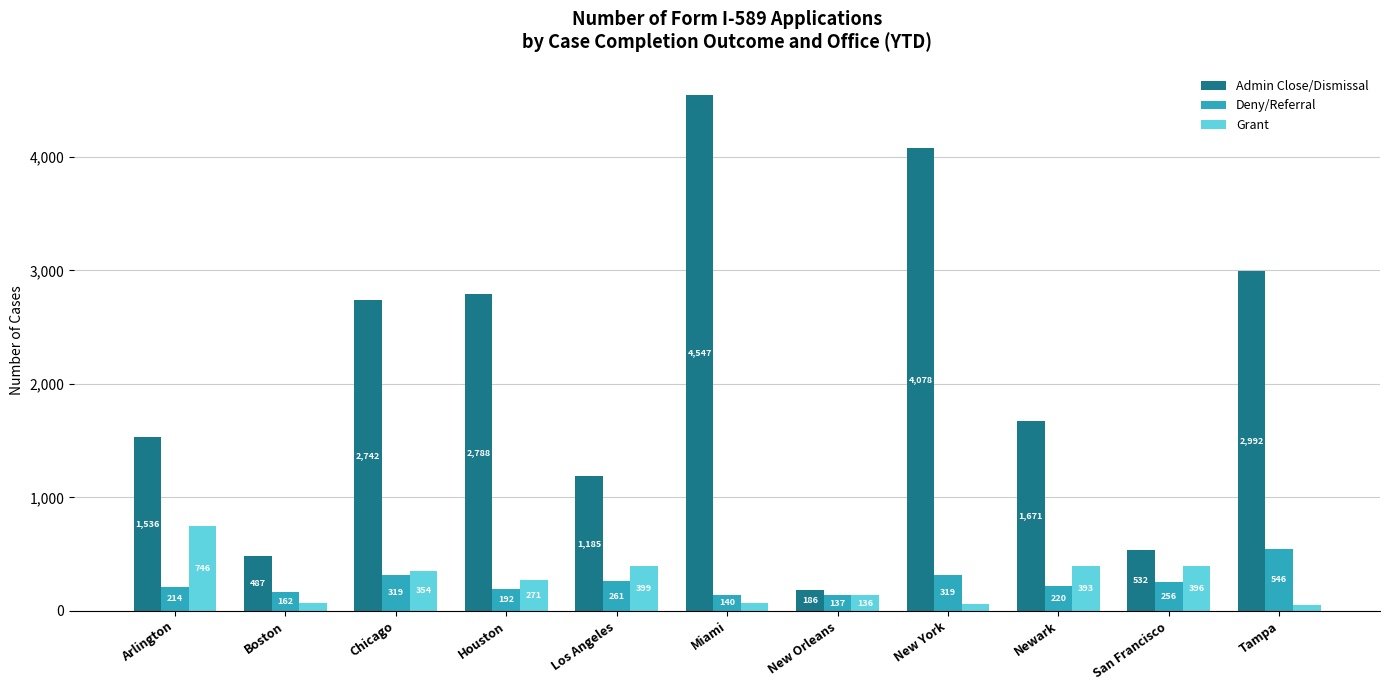

Where is Grant nearest to the value 400?

Los Angeles